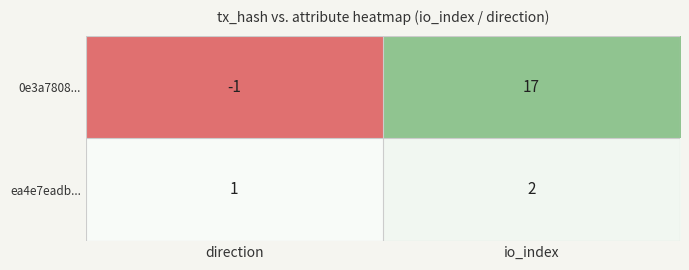

The value of 0e3a7808... at io_index is 5. True or false?

False